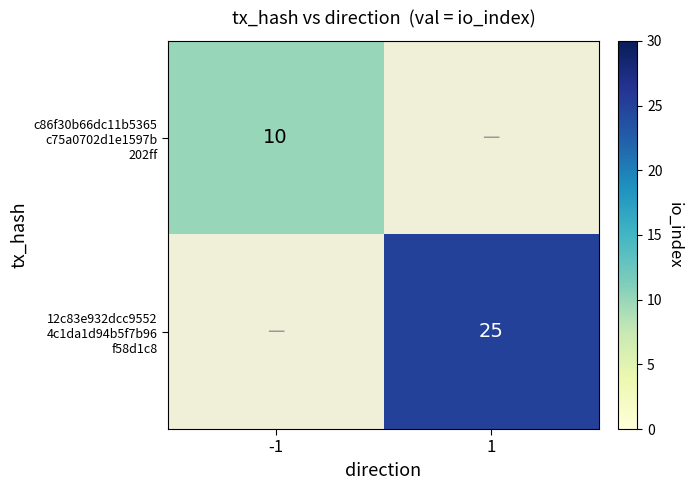

At how many categories does at least one series exceed 24?

1